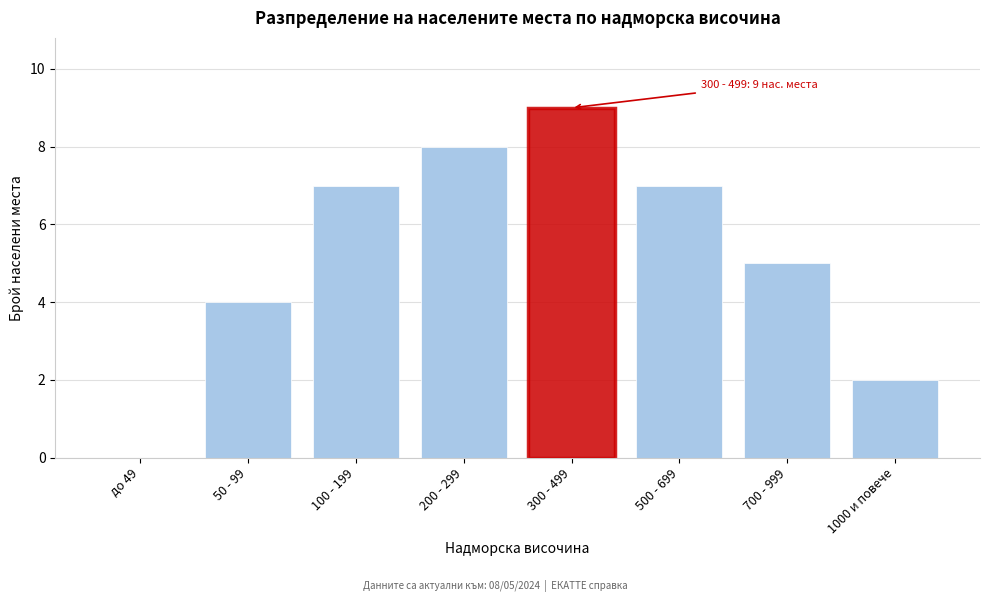

Reading right to left, list all the values displayed in this chart.

1000 и повече=2	700 - 999=5	500 - 699=7	300 - 499=9	200 - 299=8	100 - 199=7	50 - 99=4	до 49=0